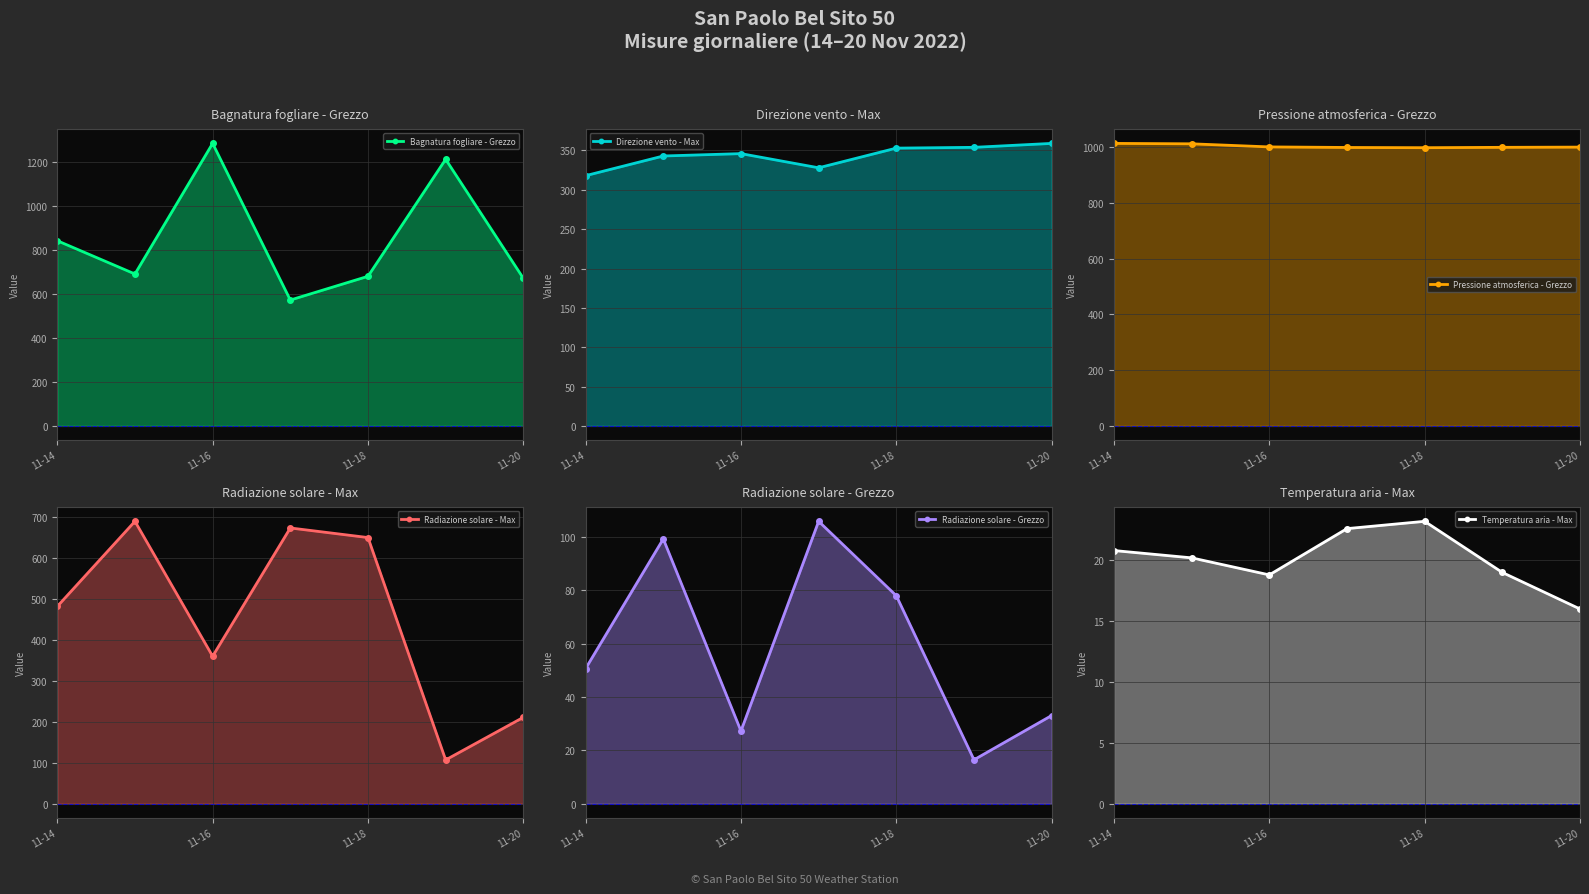

Does the chart display data point markers on the line(s)?

Yes